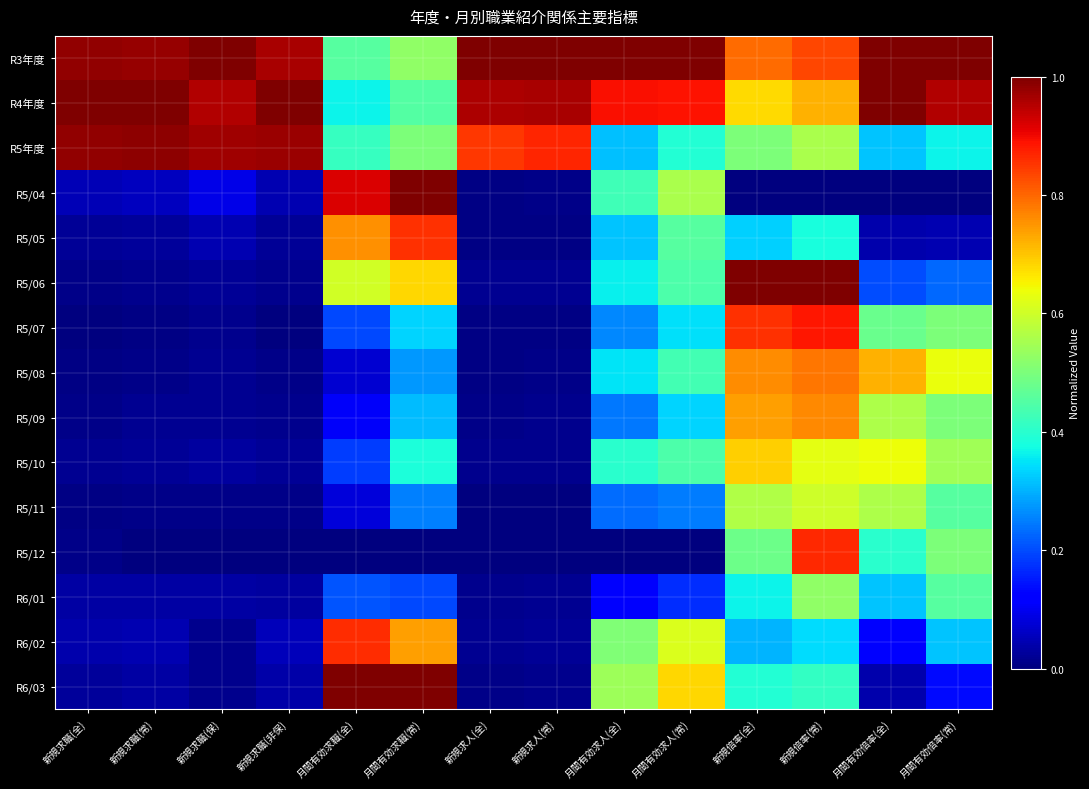

Reading left to right, list all the values displayed in this chart.

R3年度: 新規求職(全)=1.0	新規求職(常)=1.0	新規求職(保)=1.0	新規求職(非保)=1.0	月間有効求職(全)=0.5	月間有効求職(常)=0.5	新規求人(全)=1.0	新規求人(常)=1.0	月間有効求人(全)=1.0	月間有効求人(常)=1.0	新規倍率(全)=0.8	新規倍率(常)=0.8	月間有効倍率(全)=1.0	月間有効倍率(常)=1.0
R4年度: 新規求職(全)=1.0	新規求職(常)=1.0	新規求職(保)=1.0	新規求職(非保)=1.0	月間有効求職(全)=0.4	月間有効求職(常)=0.5	新規求人(全)=1.0	新規求人(常)=1.0	月間有効求人(全)=0.9	月間有効求人(常)=0.9	新規倍率(全)=0.7	新規倍率(常)=0.7	月間有効倍率(全)=1.0	月間有効倍率(常)=1.0
R5年度: 新規求職(全)=1.0	新規求職(常)=1.0	新規求職(保)=1.0	新規求職(非保)=1.0	月間有効求職(全)=0.4	月間有効求職(常)=0.5	新規求人(全)=0.8	新規求人(常)=0.9	月間有効求人(全)=0.3	月間有効求人(常)=0.4	新規倍率(全)=0.5	新規倍率(常)=0.6	月間有効倍率(全)=0.3	月間有効倍率(常)=0.4
R5/04: 新規求職(全)=0.0	新規求職(常)=0.1	新規求職(保)=0.1	新規求職(非保)=0.0	月間有効求職(全)=0.9	月間有効求職(常)=1.0	新規求人(全)=0.0	新規求人(常)=0.0	月間有効求人(全)=0.4	月間有効求人(常)=0.6	新規倍率(全)=0.0	新規倍率(常)=0.0	月間有効倍率(全)=0.0	月間有効倍率(常)=0.0
R5/05: 新規求職(全)=0.0	新規求職(常)=0.0	新規求職(保)=0.0	新規求職(非保)=0.0	月間有効求職(全)=0.8	月間有効求職(常)=0.9	新規求人(全)=0.0	新規求人(常)=0.0	月間有効求人(全)=0.3	月間有効求人(常)=0.5	新規倍率(全)=0.3	新規倍率(常)=0.4	月間有効倍率(全)=0.0	月間有効倍率(常)=0.0
R5/06: 新規求職(全)=0.0	新規求職(常)=0.0	新規求職(保)=0.0	新規求職(非保)=0.0	月間有効求職(全)=0.6	月間有効求職(常)=0.7	新規求人(全)=0.0	新規求人(常)=0.0	月間有効求人(全)=0.4	月間有効求人(常)=0.4	新規倍率(全)=1.0	新規倍率(常)=1.0	月間有効倍率(全)=0.2	月間有効倍率(常)=0.2
R5/07: 新規求職(全)=0.0	新規求職(常)=0.0	新規求職(保)=0.0	新規求職(非保)=0.0	月間有効求職(全)=0.2	月間有効求職(常)=0.3	新規求人(全)=0.0	新規求人(常)=0.0	月間有効求人(全)=0.3	月間有効求人(常)=0.3	新規倍率(全)=0.9	新規倍率(常)=0.9	月間有効倍率(全)=0.5	月間有効倍率(常)=0.5
R5/08: 新規求職(全)=0.0	新規求職(常)=0.0	新規求職(保)=0.0	新規求職(非保)=0.0	月間有効求職(全)=0.1	月間有効求職(常)=0.3	新規求人(全)=0.0	新規求人(常)=0.0	月間有効求人(全)=0.3	月間有効求人(常)=0.4	新規倍率(全)=0.8	新規倍率(常)=0.8	月間有効倍率(全)=0.7	月間有効倍率(常)=0.6
R5/09: 新規求職(全)=0.0	新規求職(常)=0.0	新規求職(保)=0.0	新規求職(非保)=0.0	月間有効求職(全)=0.1	月間有効求職(常)=0.3	新規求人(全)=0.0	新規求人(常)=0.0	月間有効求人(全)=0.2	月間有効求人(常)=0.3	新規倍率(全)=0.7	新規倍率(常)=0.8	月間有効倍率(全)=0.6	月間有効倍率(常)=0.5
R5/10: 新規求職(全)=0.0	新規求職(常)=0.0	新規求職(保)=0.0	新規求職(非保)=0.0	月間有効求職(全)=0.2	月間有効求職(常)=0.4	新規求人(全)=0.0	新規求人(常)=0.0	月間有効求人(全)=0.4	月間有効求人(常)=0.4	新規倍率(全)=0.7	新規倍率(常)=0.6	月間有効倍率(全)=0.6	月間有効倍率(常)=0.5
R5/11: 新規求職(全)=0.0	新規求職(常)=0.0	新規求職(保)=0.0	新規求職(非保)=0.0	月間有効求職(全)=0.1	月間有効求職(常)=0.3	新規求人(全)=0.0	新規求人(常)=0.0	月間有効求人(全)=0.2	月間有効求人(常)=0.2	新規倍率(全)=0.6	新規倍率(常)=0.6	月間有効倍率(全)=0.6	月間有効倍率(常)=0.5
R5/12: 新規求職(全)=0.0	新規求職(常)=0.0	新規求職(保)=0.0	新規求職(非保)=0.0	月間有効求職(全)=0.0	月間有効求職(常)=0.0	新規求人(全)=0.0	新規求人(常)=0.0	月間有効求人(全)=0.0	月間有効求人(常)=0.0	新規倍率(全)=0.5	新規倍率(常)=0.9	月間有効倍率(全)=0.4	月間有効倍率(常)=0.5
R6/01: 新規求職(全)=0.0	新規求職(常)=0.0	新規求職(保)=0.0	新規求職(非保)=0.0	月間有効求職(全)=0.2	月間有効求職(常)=0.2	新規求人(全)=0.0	新規求人(常)=0.0	月間有効求人(全)=0.1	月間有効求人(常)=0.2	新規倍率(全)=0.4	新規倍率(常)=0.5	月間有効倍率(全)=0.3	月間有効倍率(常)=0.5
R6/02: 新規求職(全)=0.0	新規求職(常)=0.0	新規求職(保)=0.0	新規求職(非保)=0.1	月間有効求職(全)=0.9	月間有効求職(常)=0.7	新規求人(全)=0.0	新規求人(常)=0.0	月間有効求人(全)=0.5	月間有効求人(常)=0.6	新規倍率(全)=0.3	新規倍率(常)=0.3	月間有効倍率(全)=0.1	月間有効倍率(常)=0.3
R6/03: 新規求職(全)=0.0	新規求職(常)=0.0	新規求職(保)=0.0	新規求職(非保)=0.0	月間有効求職(全)=1.0	月間有効求職(常)=1.0	新規求人(全)=0.0	新規求人(常)=0.0	月間有効求人(全)=0.5	月間有効求人(常)=0.7	新規倍率(全)=0.4	新規倍率(常)=0.4	月間有効倍率(全)=0.0	月間有効倍率(常)=0.1